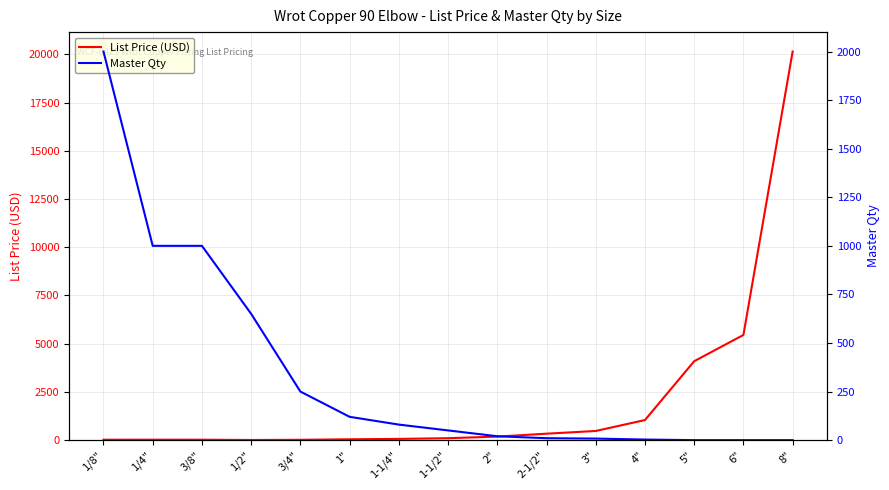

How many intersections are there between List Price (USD) and Master Qty?

1